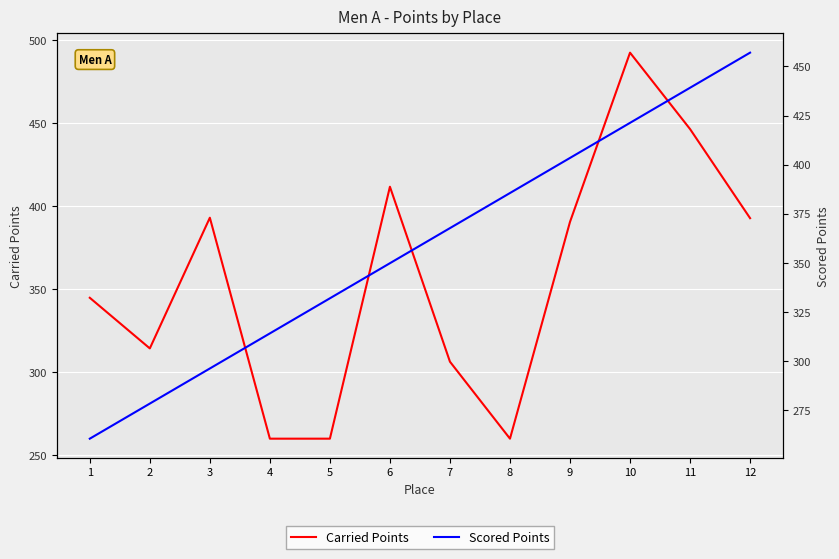

Which has a higher value, 1 or 5?

1